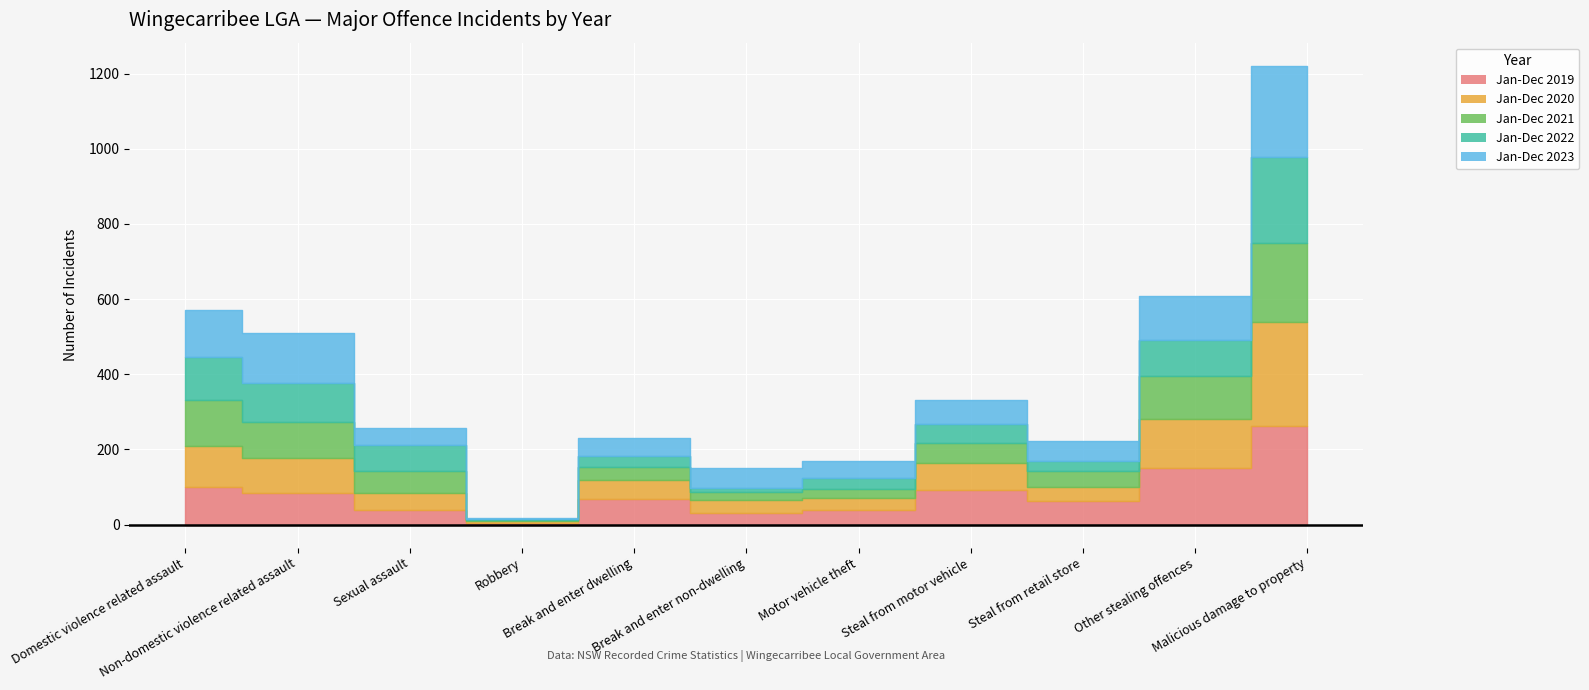

At which label is Jan-Dec 2023 closest to 123?

Domestic violence related assault